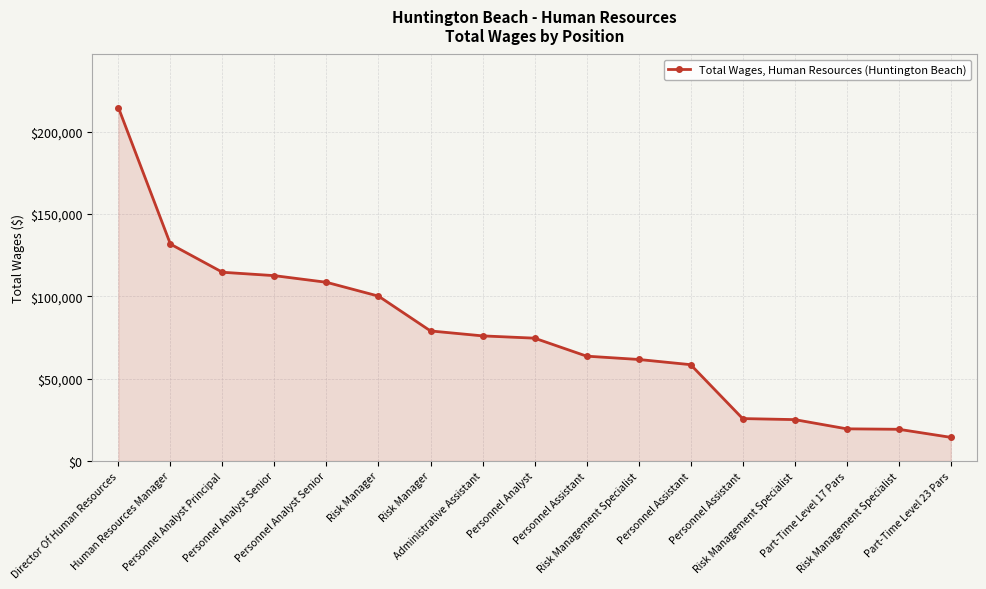

Reading left to right, what are all the values shown in this chart?

214642	131703	114585	112519	108487	100087	78942	75942	74549	63628	61615	58451	25713	25086	19488	19211	14316